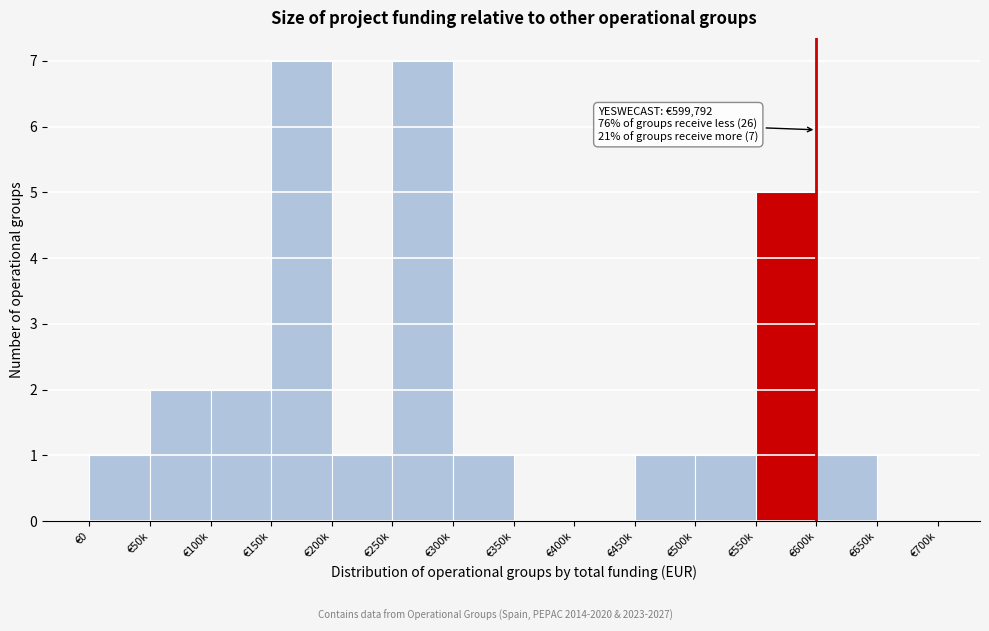

Reading left to right, what are all the values shown in this chart?

€0=1	€50k=2	€100k=2	€150k=7	€200k=1	€250k=7	€300k=1	€350k=0	€400k=0	€450k=1	€500k=1	€550k=5	€600k=1	€650k=0